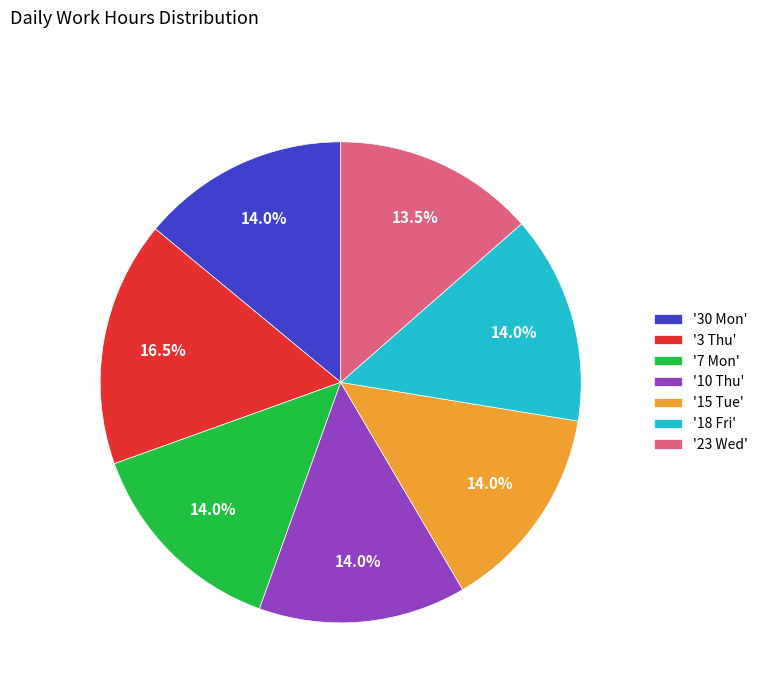

What is the total percentage of '30 Mon' and '23 Wed'?

27.5%